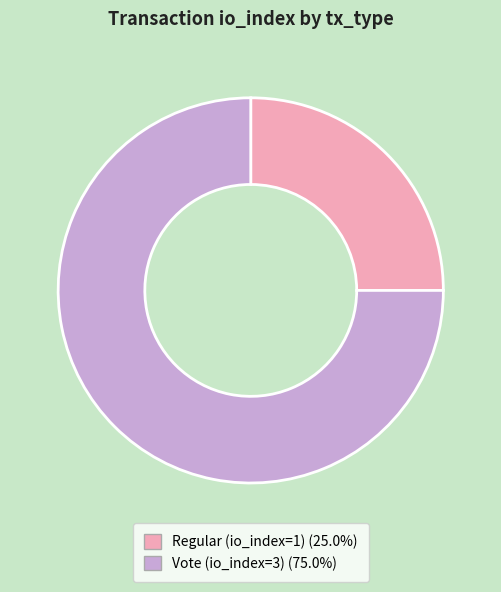

Do Vote (io_index=3) and Regular (io_index=1) together represent more than half of the pie?

Yes